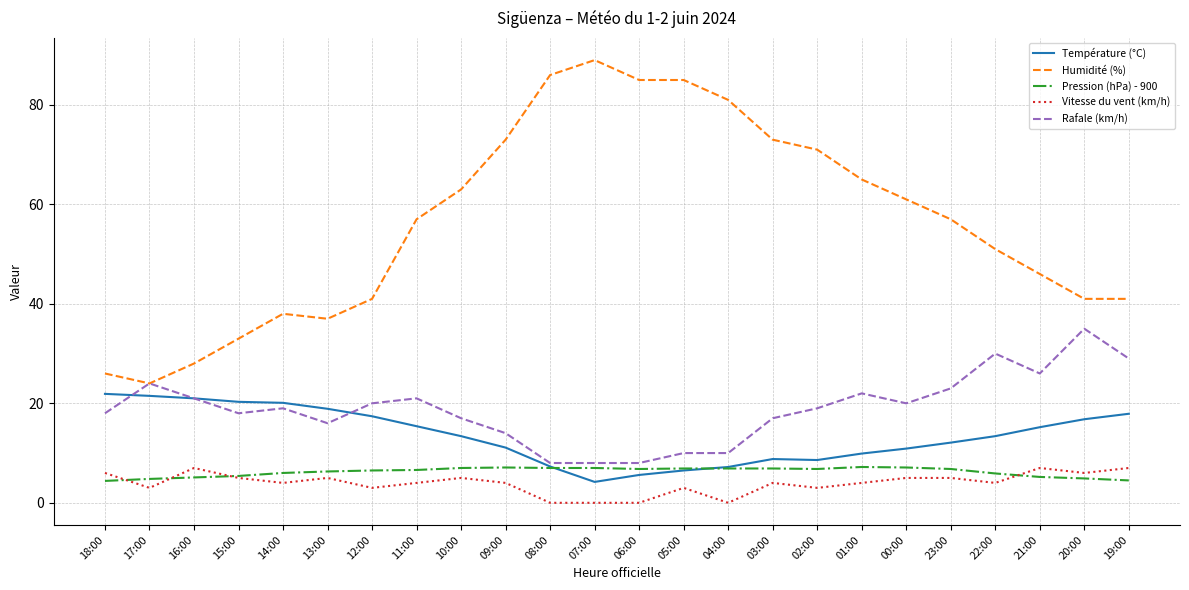

Between 04:00 and 21:00, which series saw the biggest shift?

Humidité (%)